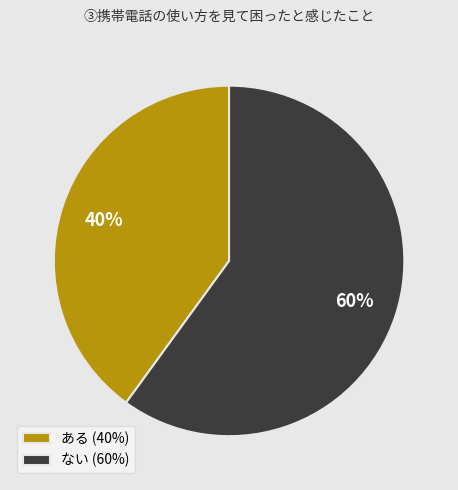

Is it true that ない is 60% of the pie?

True